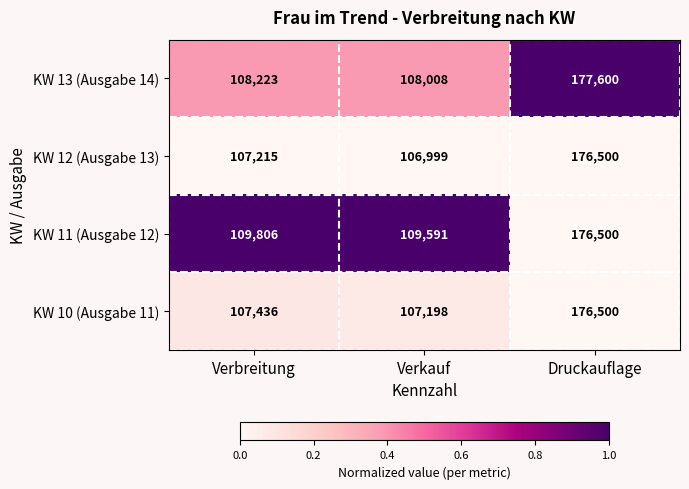

Which series changed the most between Verkauf and Druckauflage?

KW 13 (Ausgabe 14)